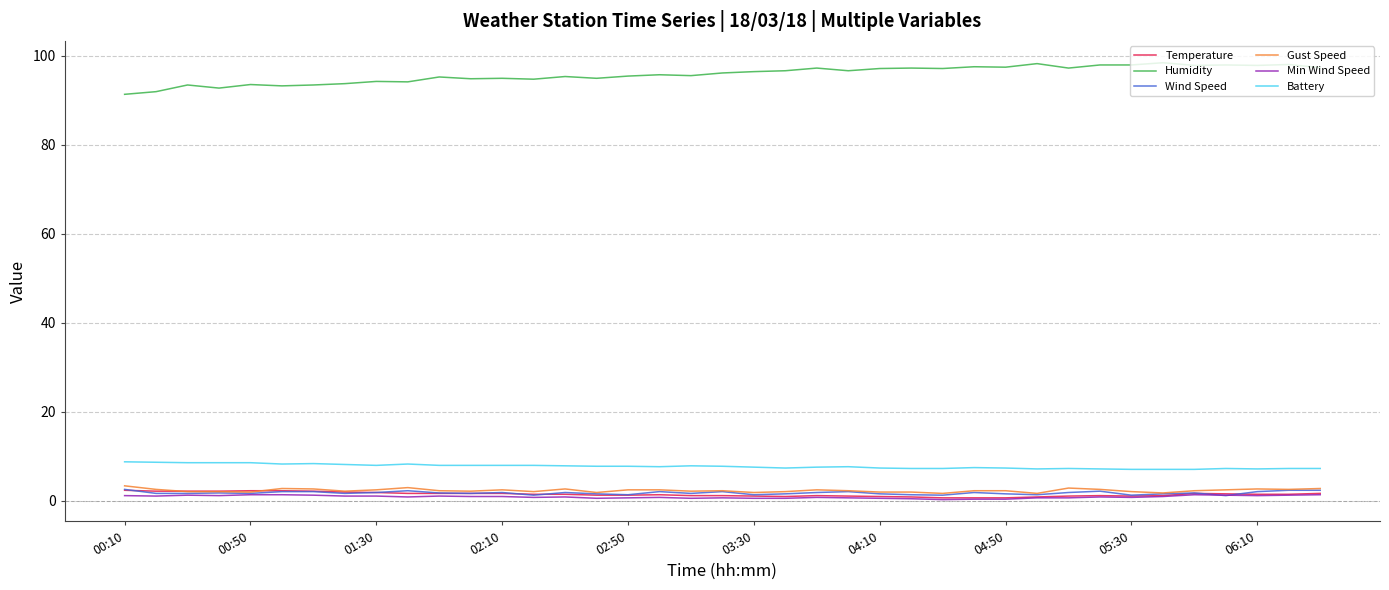

True or false: Wind Speed and Battery cross at least once.

False